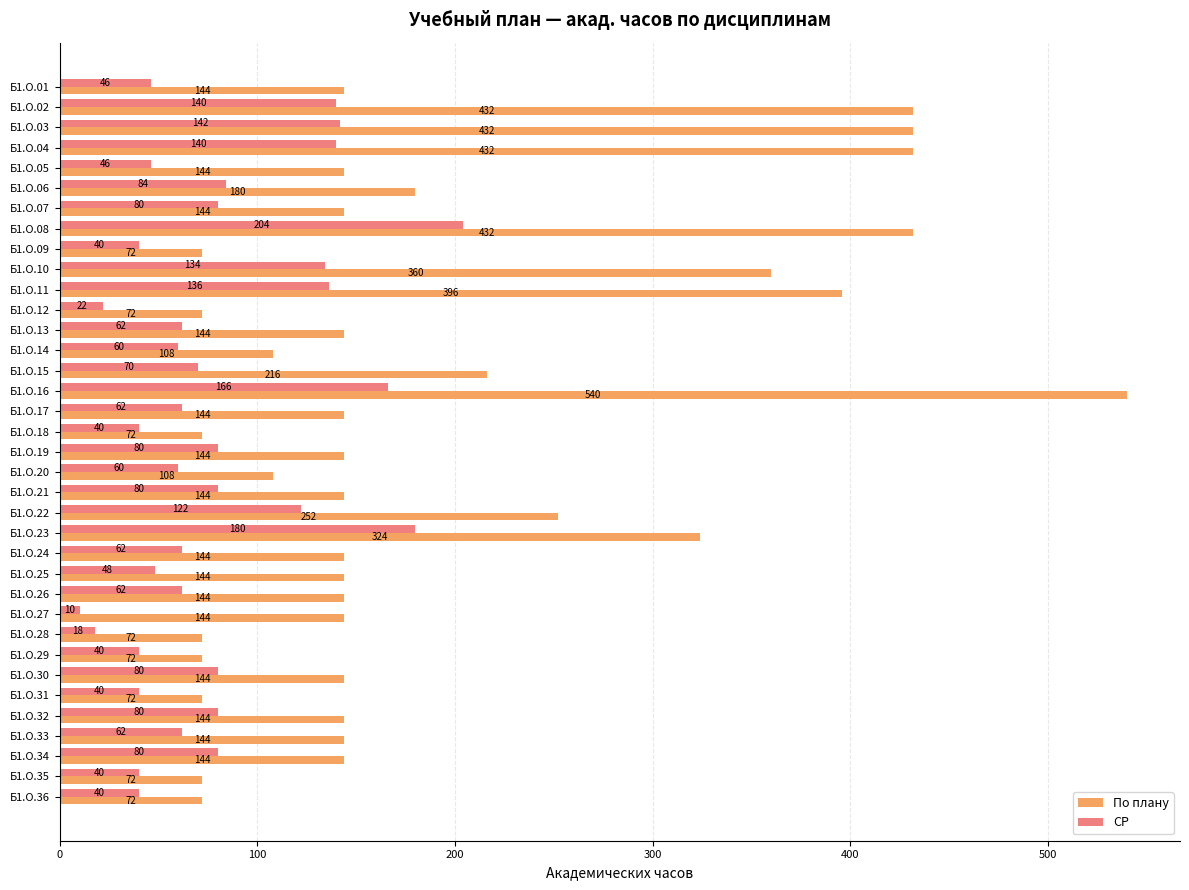

Where is СР nearest to the value 107?

Б1.О.22